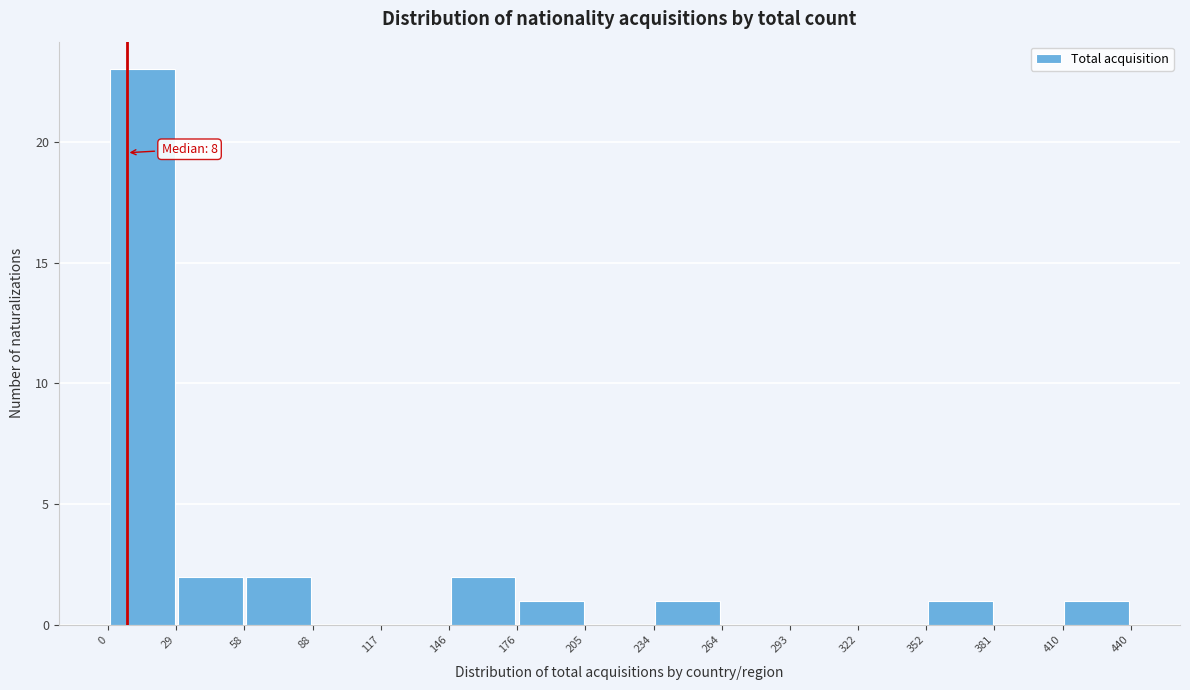

Over which range of the x-axis is the bar tallest?

0 to 29